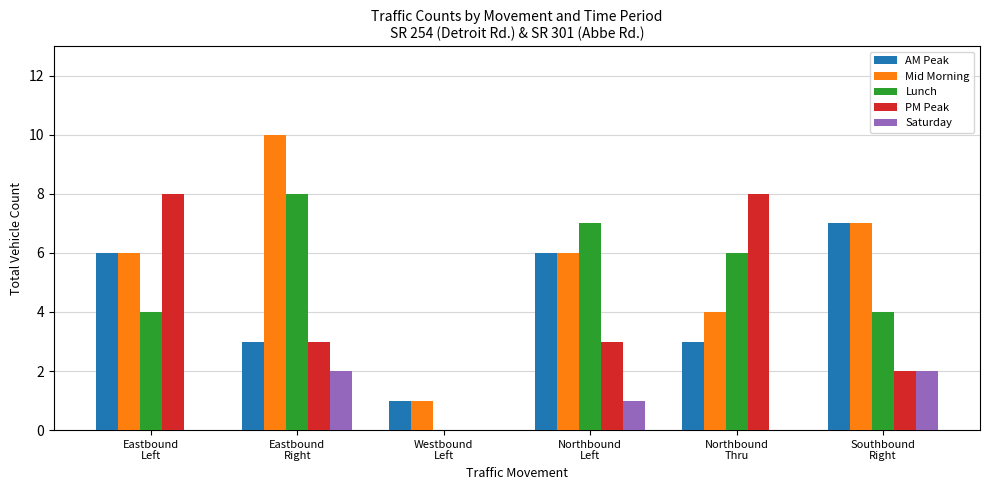

Reading left to right, extract all data points from this chart.

AM Peak: Eastbound
Left=6	Eastbound
Right=3	Westbound
Left=1	Northbound
Left=6	Northbound
Thru=3	Southbound
Right=7
Mid Morning: Eastbound
Left=6	Eastbound
Right=10	Westbound
Left=1	Northbound
Left=6	Northbound
Thru=4	Southbound
Right=7
Lunch: Eastbound
Left=4	Eastbound
Right=8	Westbound
Left=0	Northbound
Left=7	Northbound
Thru=6	Southbound
Right=4
PM Peak: Eastbound
Left=8	Eastbound
Right=3	Westbound
Left=0	Northbound
Left=3	Northbound
Thru=8	Southbound
Right=2
Saturday: Eastbound
Left=0	Eastbound
Right=2	Westbound
Left=0	Northbound
Left=1	Northbound
Thru=0	Southbound
Right=2